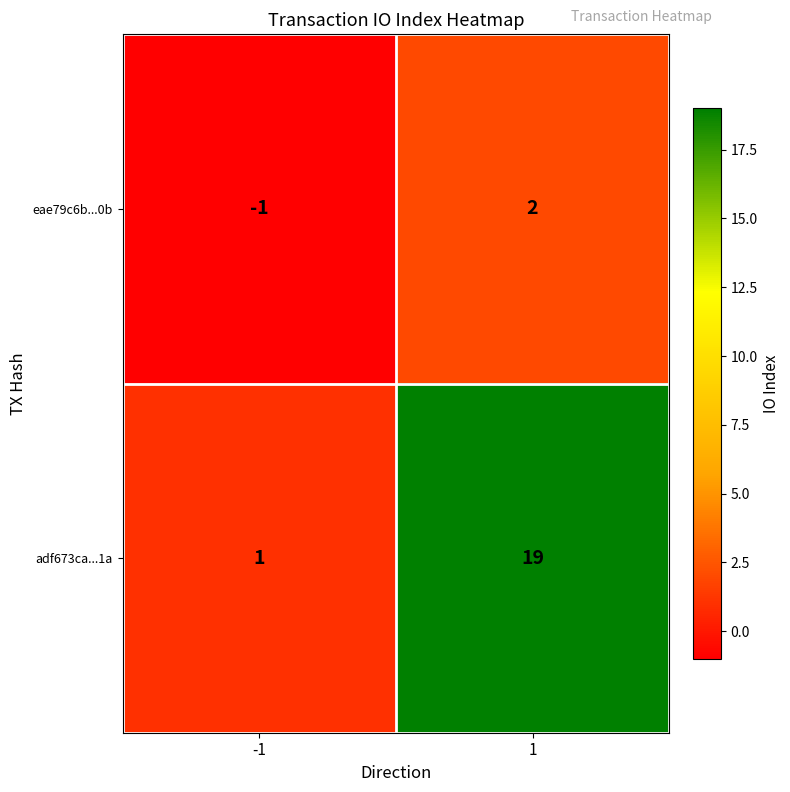

How many categories are shown in the chart?

2